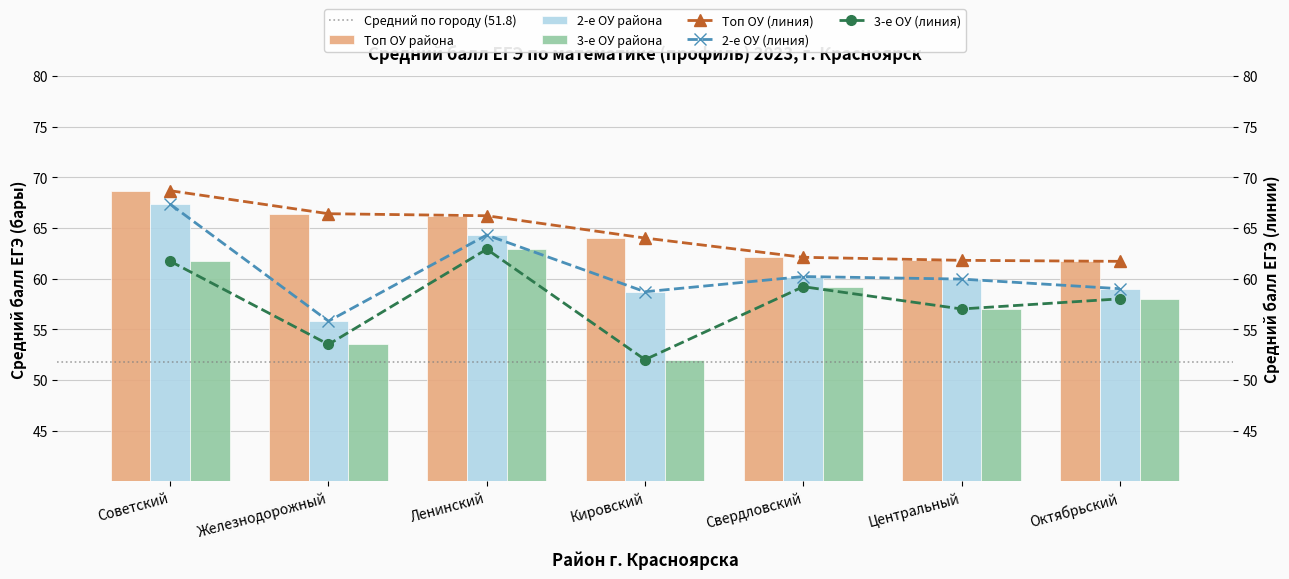

What is the highest value of the Средний балл (2-е ОУ) series?

67.3